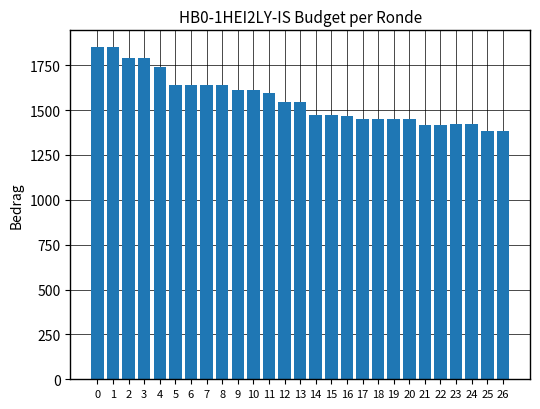

True or false: the data shows 501 at 15.

False